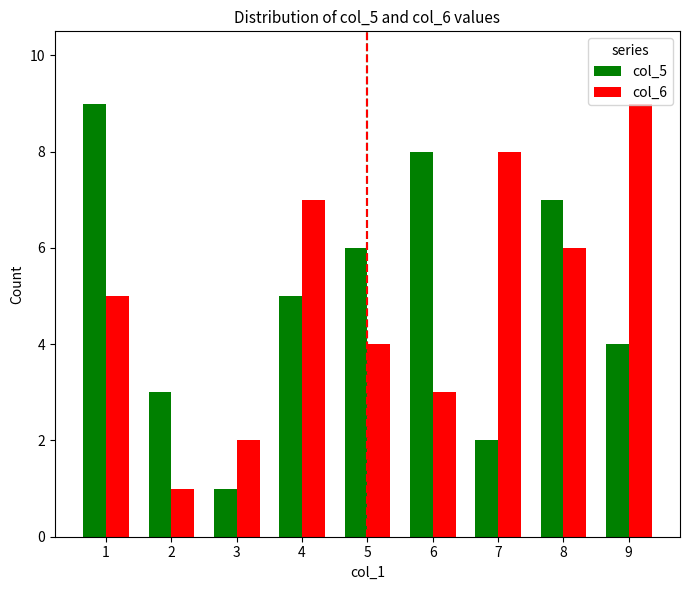

The value of col_6 at 7 is 14. True or false?

False